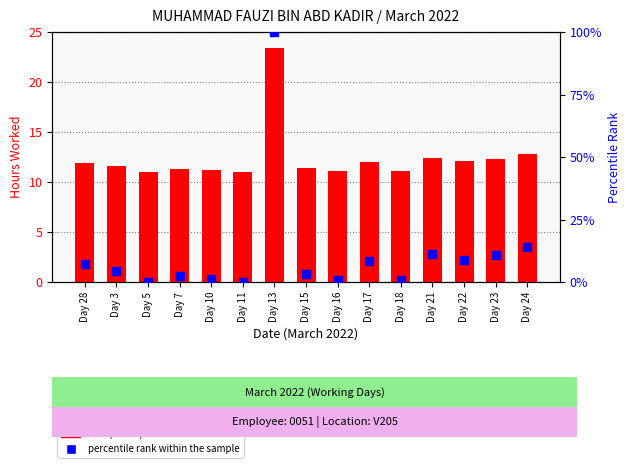

At how many categories does at least one series exceed 50?

1